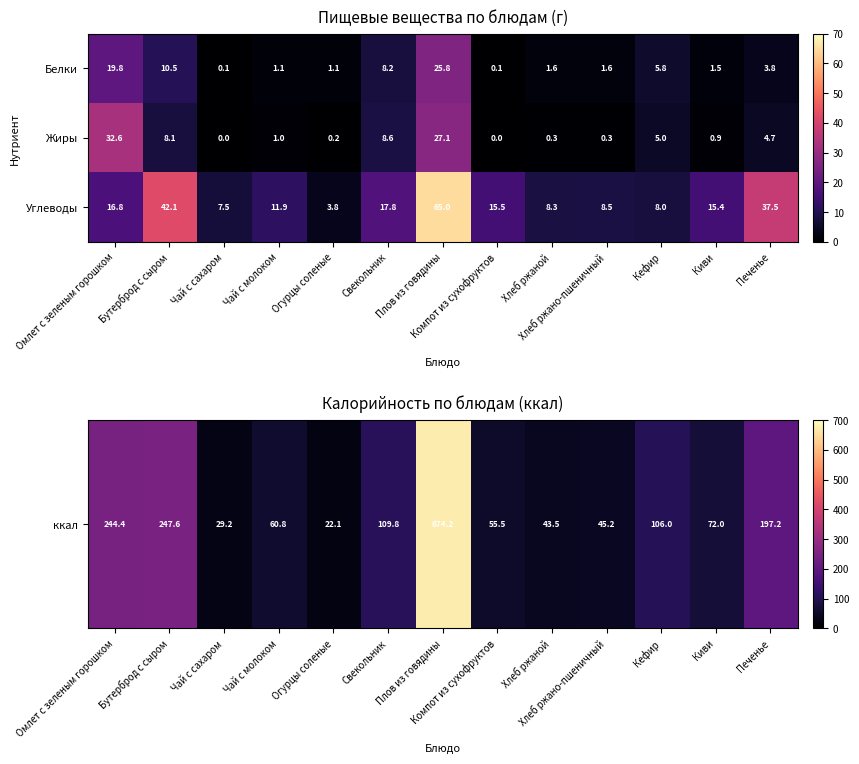

What is the highest value of the Жиры series?

32.6